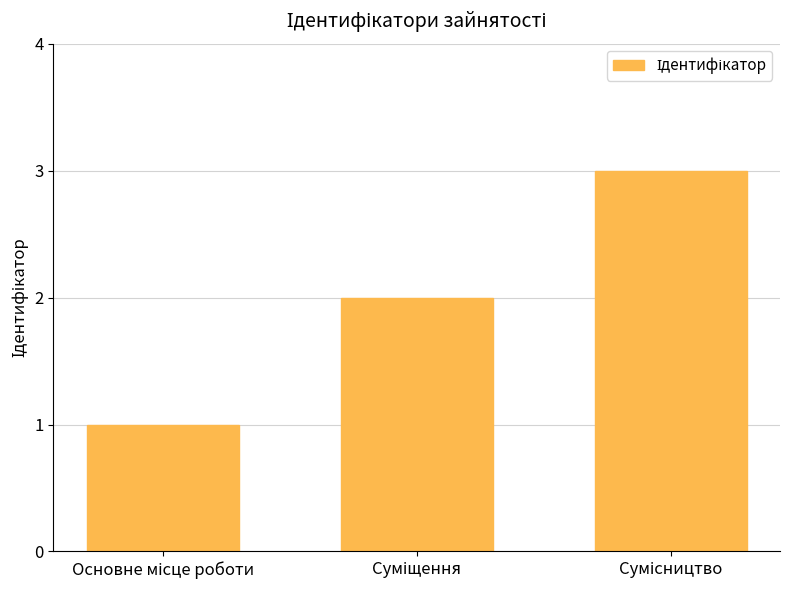

What is the sum of all values?

6